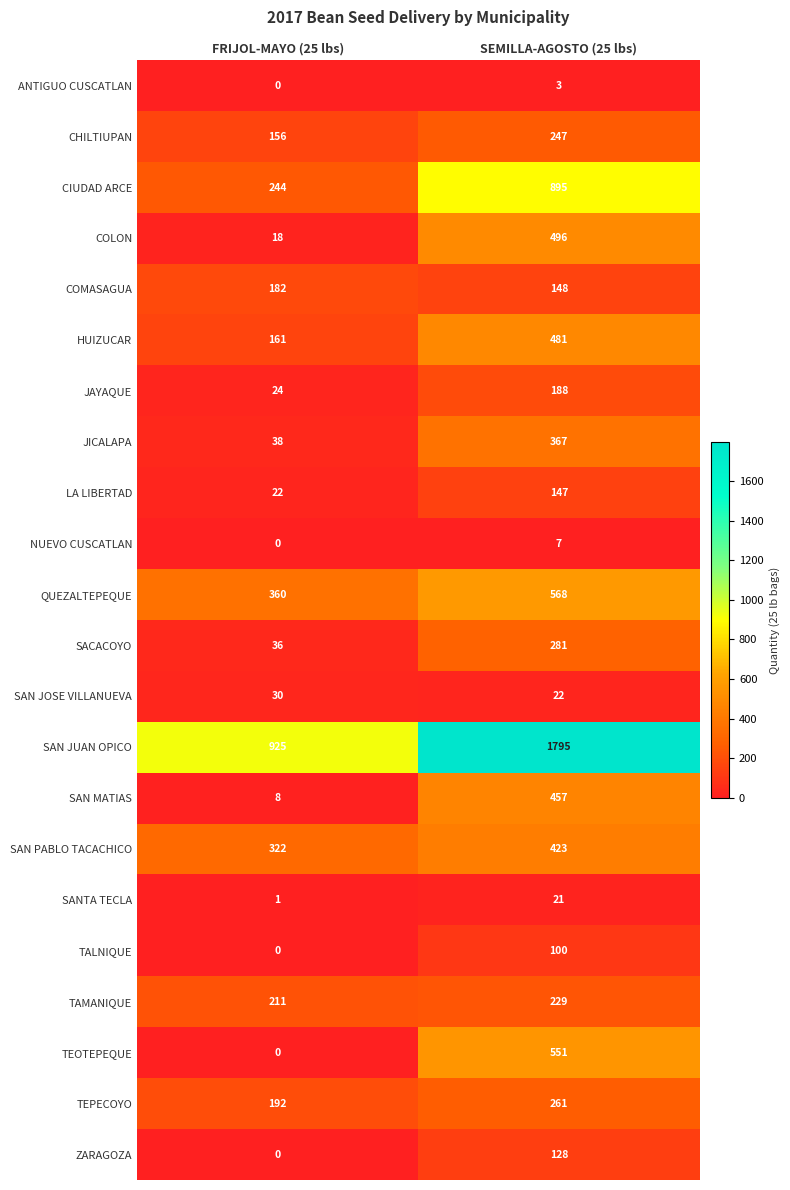

Which category has the lowest value in the JICALAPA series?

FRIJOL-MAYO (25 lbs)